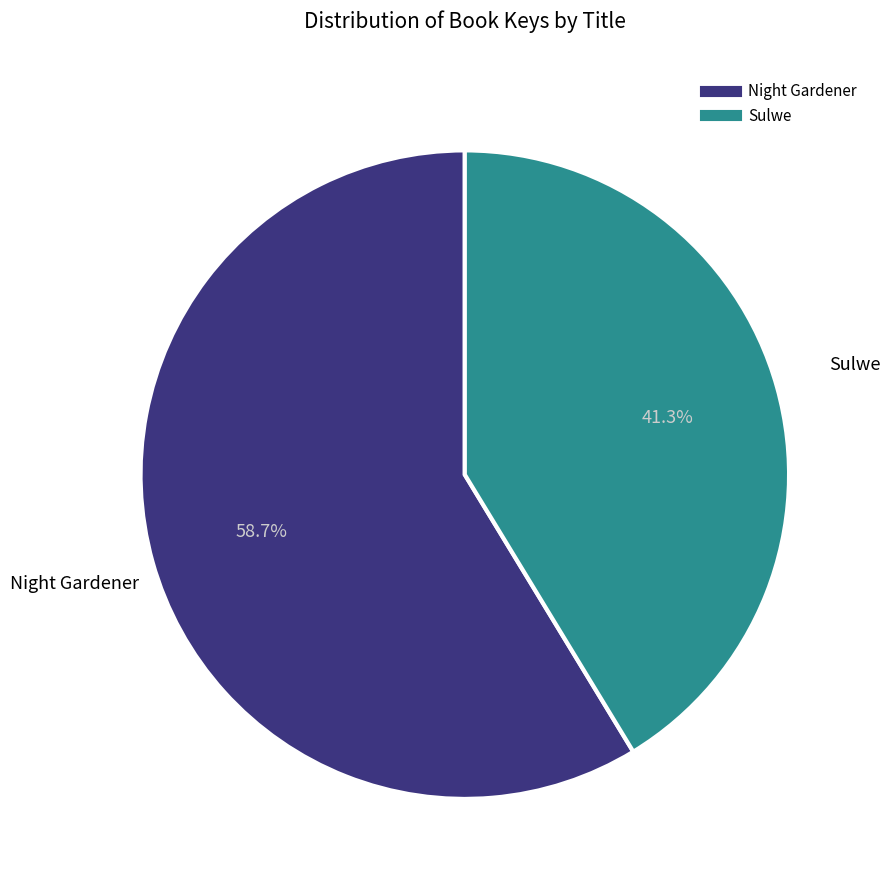

To the nearest percent, what is the combined percentage of Sulwe and Night Gardener?

100%